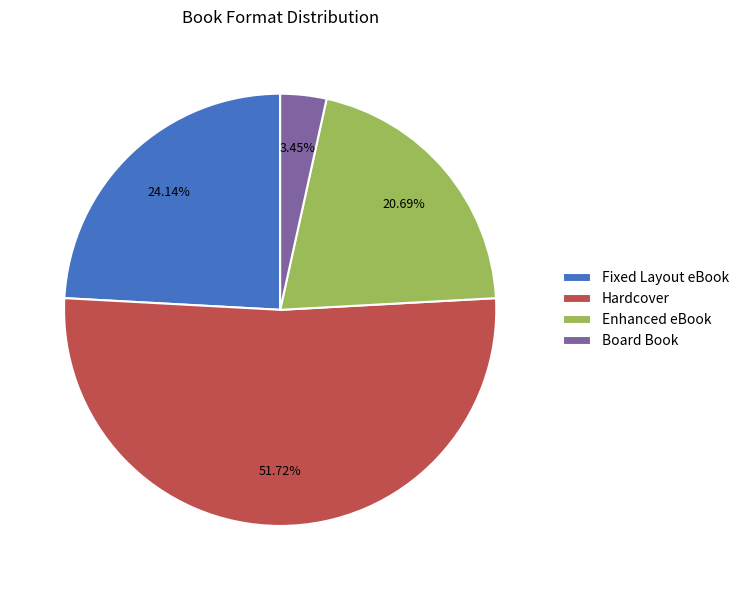

To the nearest percent, what is the combined percentage of Board Book and Enhanced eBook?

24%